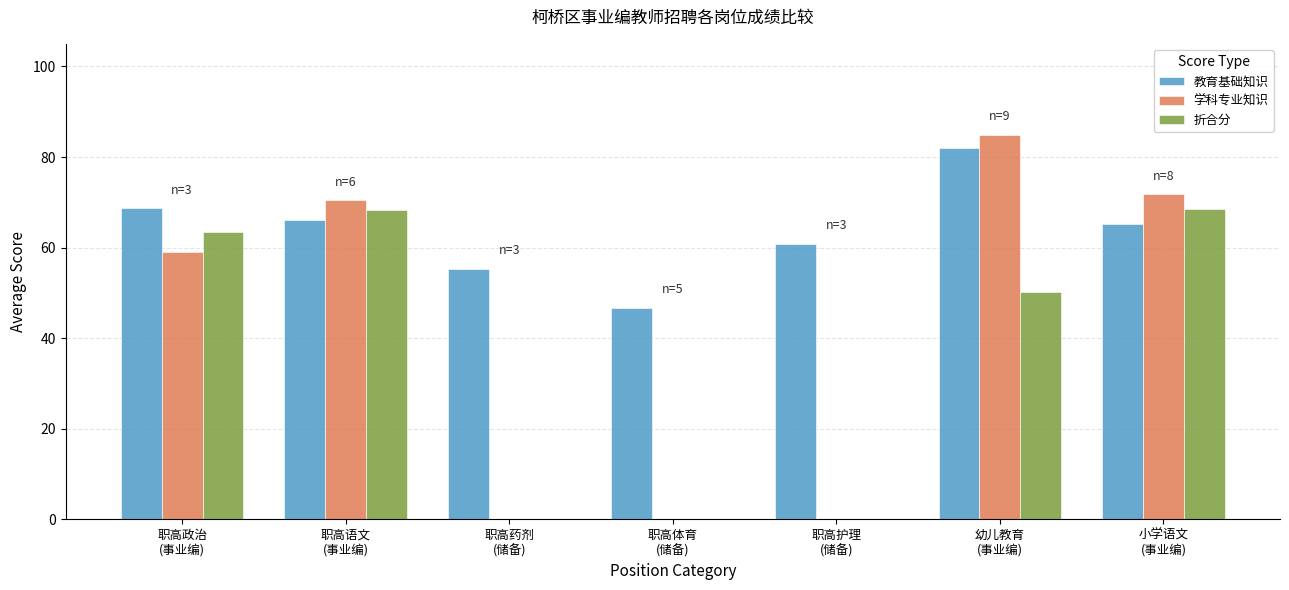

How many groups of bars are there?

7